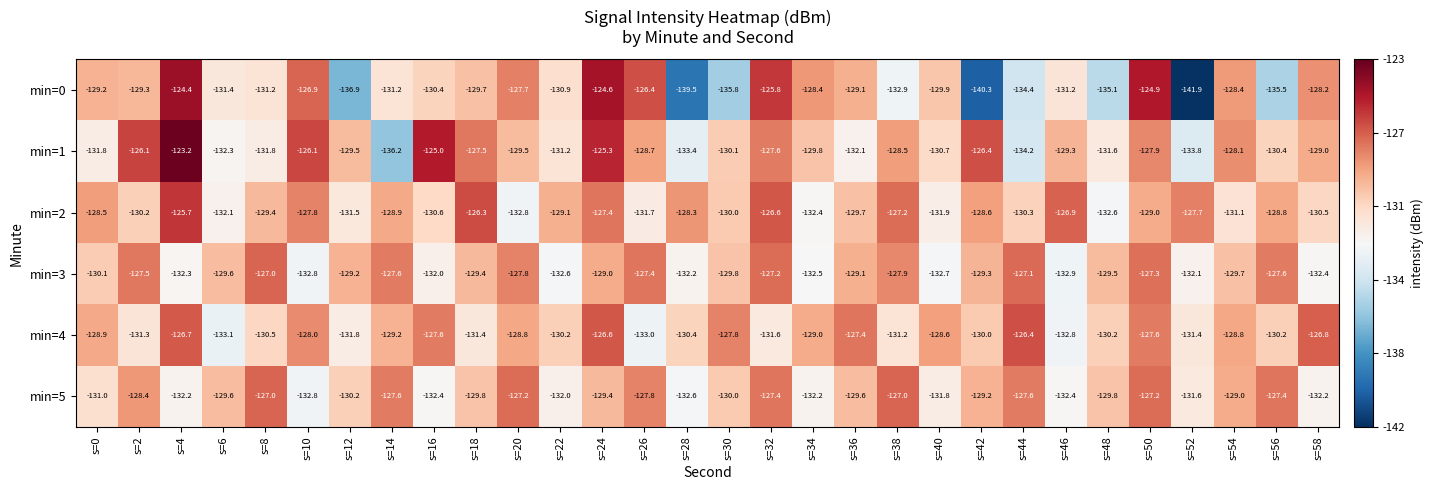

The value of min=0 at s=30 is -135.8. True or false?

True